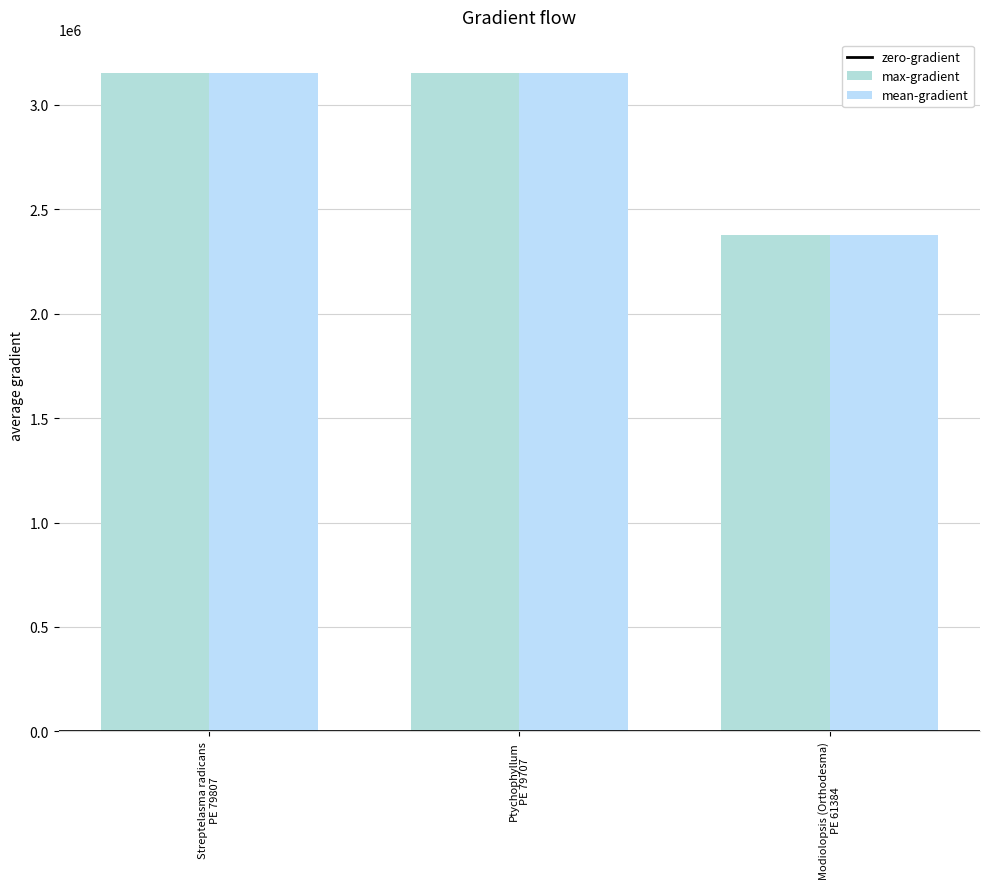

Which label corresponds to the smallest value in the chart?

Modiolopsis (Orthodesma)
PE 61384